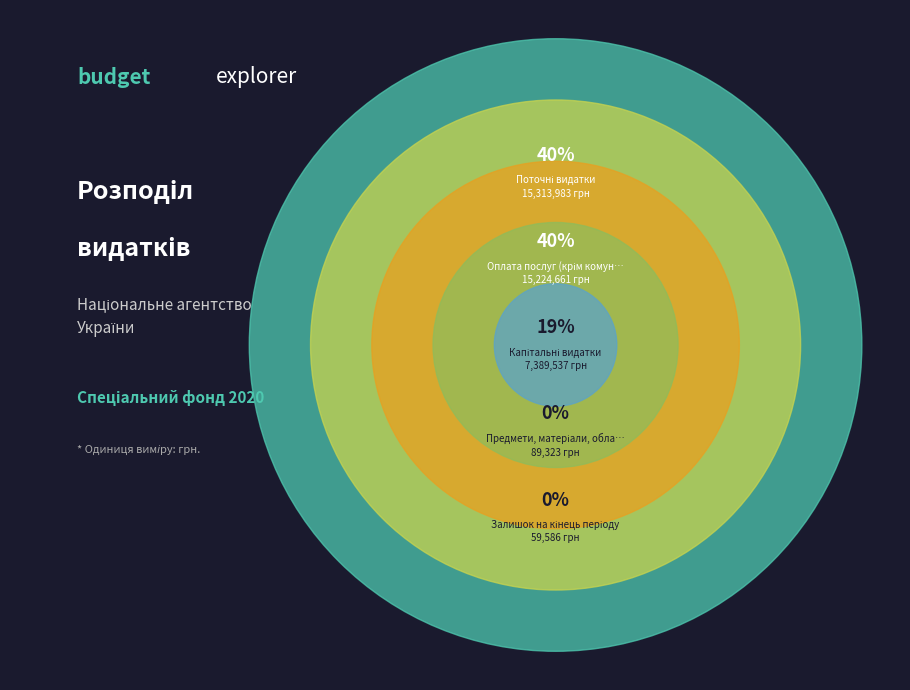

To the nearest percent, what percentage of the pie is Поточні видатки?

40%